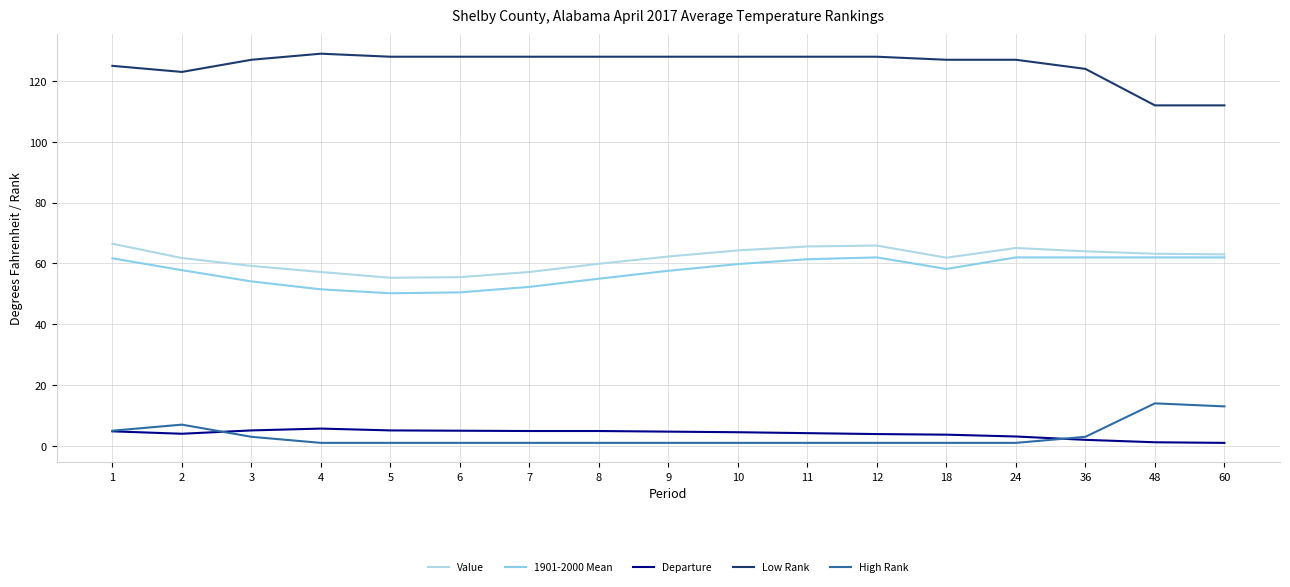

What is the lowest value of the Value series?

55.3